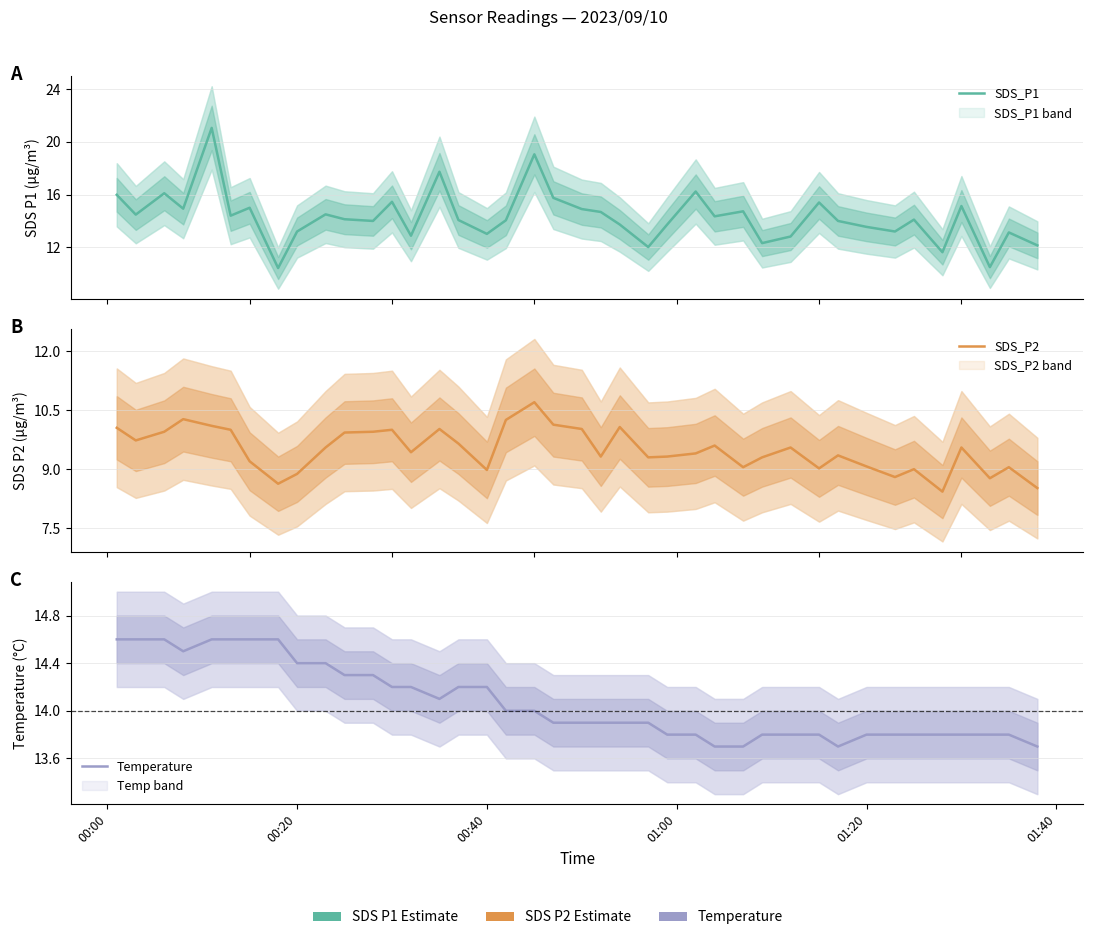

What is the sum of all Temperature values?

562.9